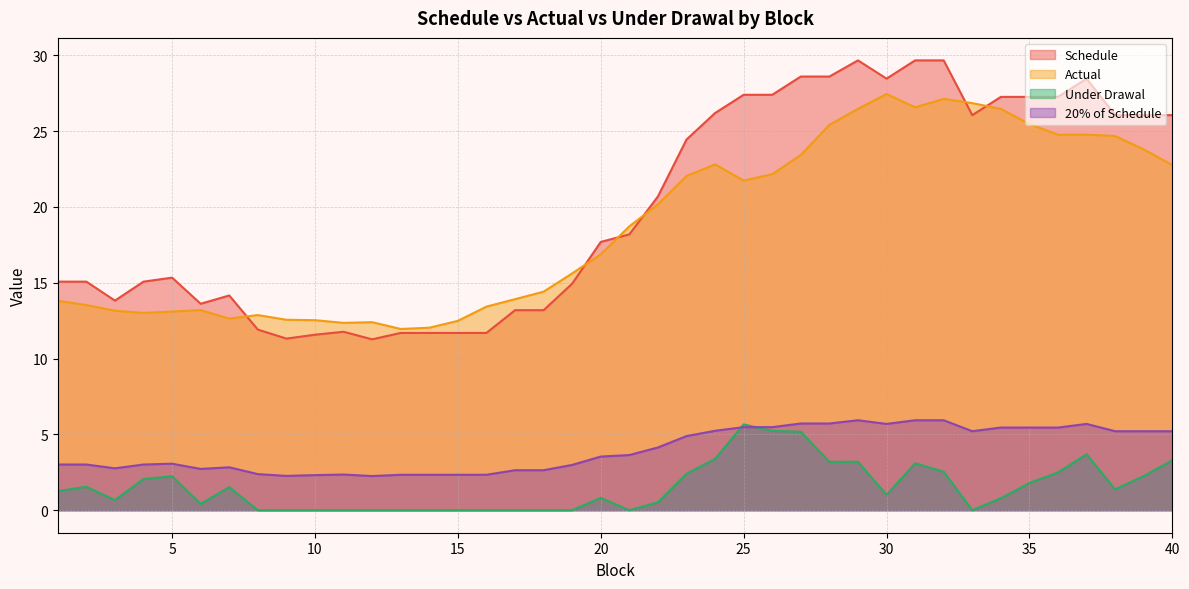

At how many categories does at least one series exceed 1?

40